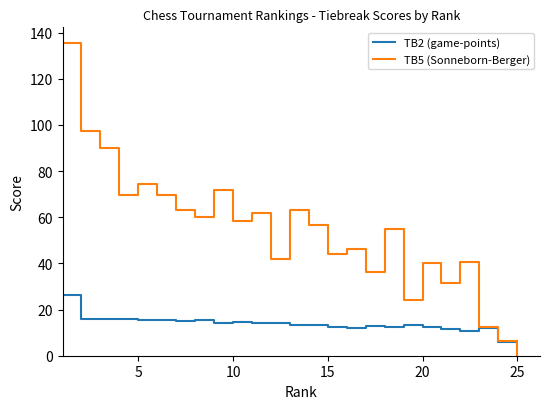

List the series in order of their peak value, highest first.

TB5 (Sonneborn-Berger), TB2 (game-points)